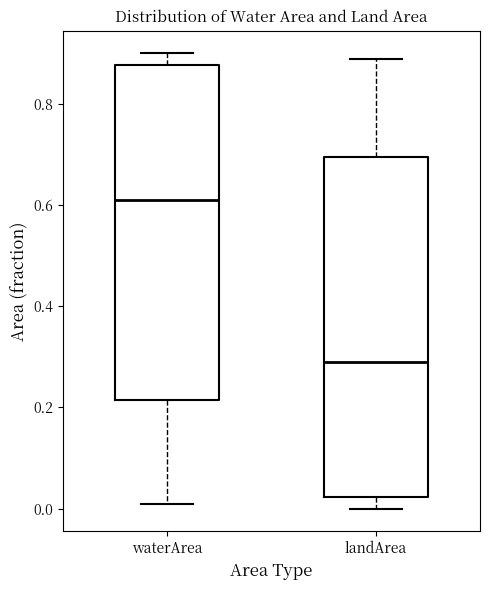

Reading left to right, read every box against the y-axis: the position of its median line, the range the box covers, and the ends of its whiskers. The values are not printed on the chart, so give them approximately, as read against the axis.

waterArea: median 0.62, box 0.22 to 0.88, whiskers 0.02 to 0.90
landArea: median 0.30, box 0.02 to 0.70, whiskers 0.00 to 0.90